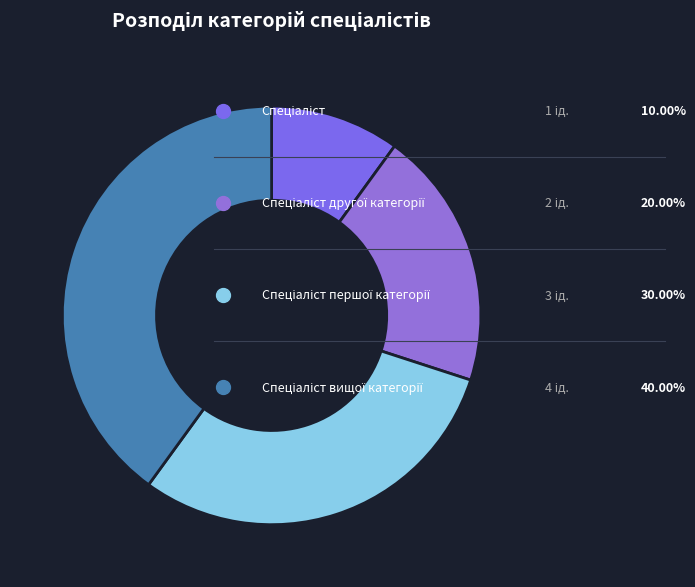

To the nearest percent, what is the average slice percentage?

25%